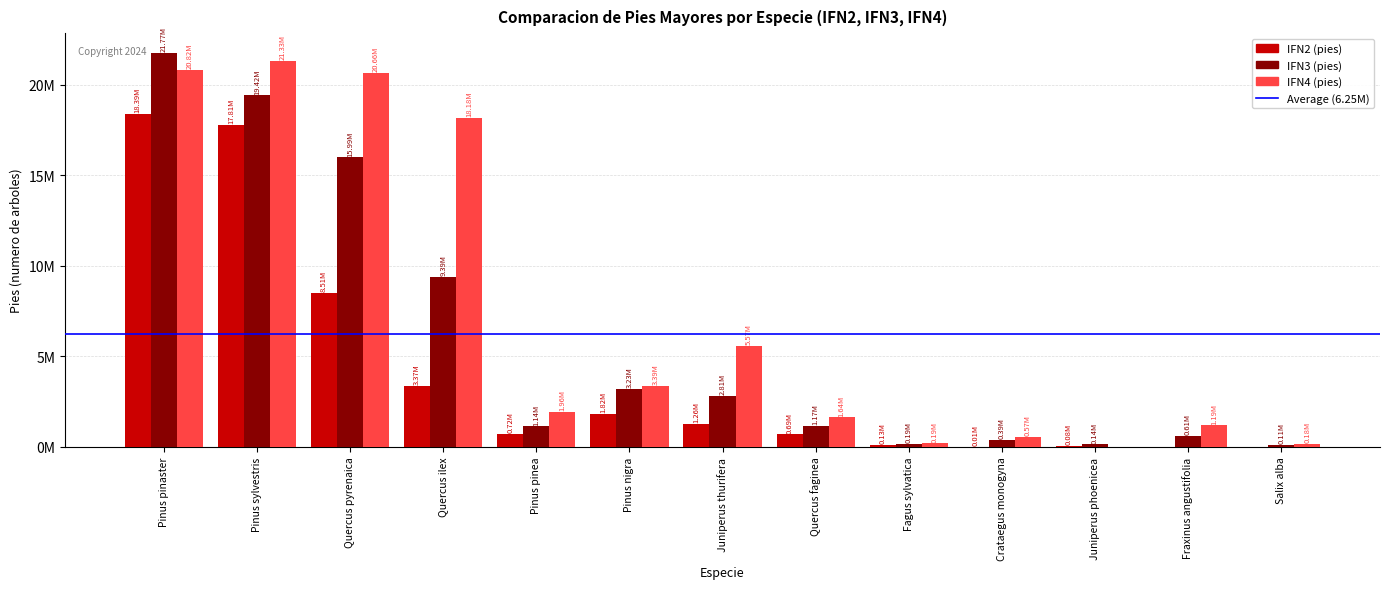

What position from the left is Pinus nigra?

6